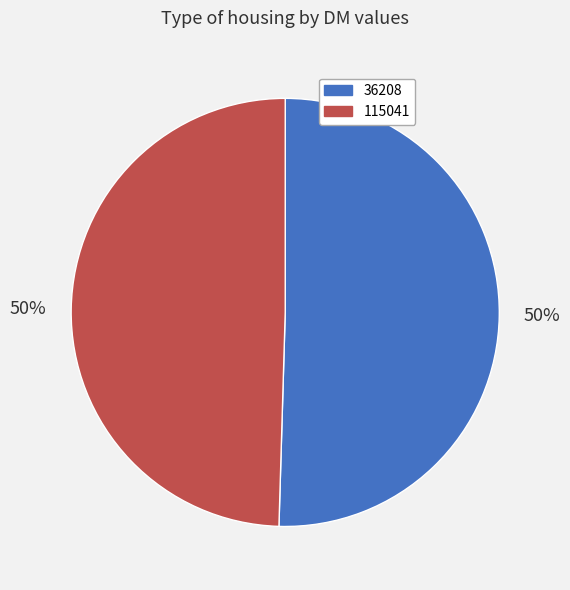

What is the majority slice?

36208